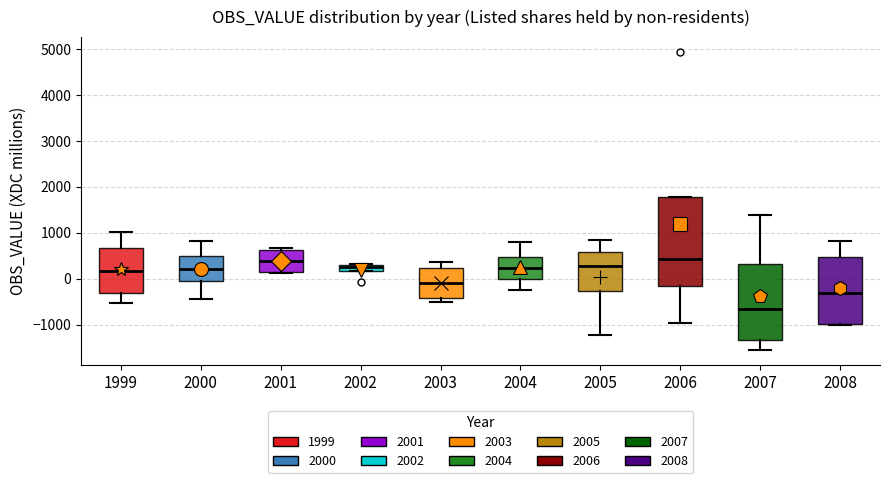

Comparing the boxes themselves (not the whiskers), which one is the tallest?

2006